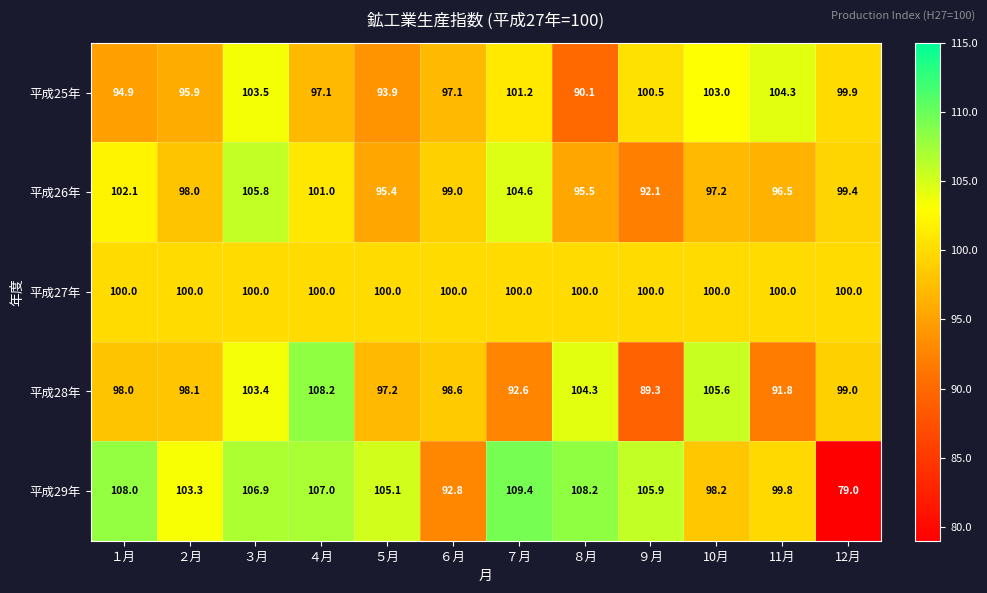

What is the difference between the highest and lowest values at １月?

13.1